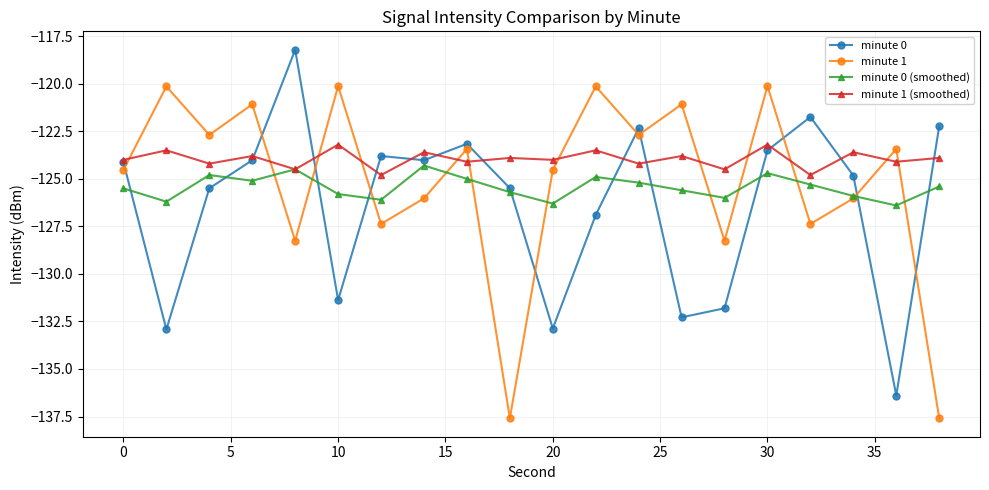

How many intersections are there between minute 1 (smoothed) and minute 1?

12